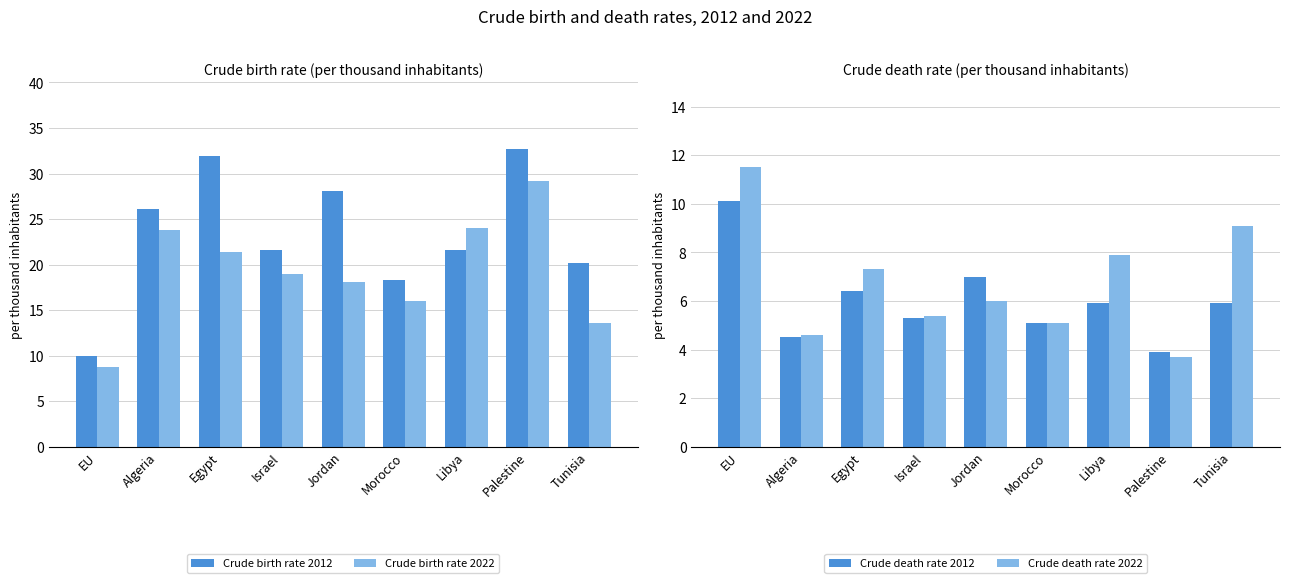

What are all the series names shown in the legend?

Crude birth rate 2012, Crude birth rate 2022, Crude death rate 2012, Crude death rate 2022